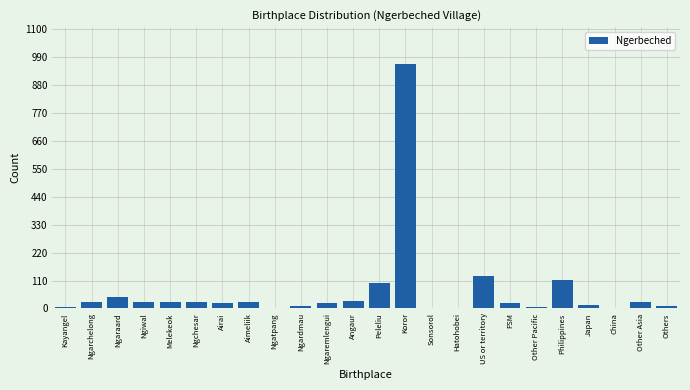

The value at Philippines is 113. True or false?

True